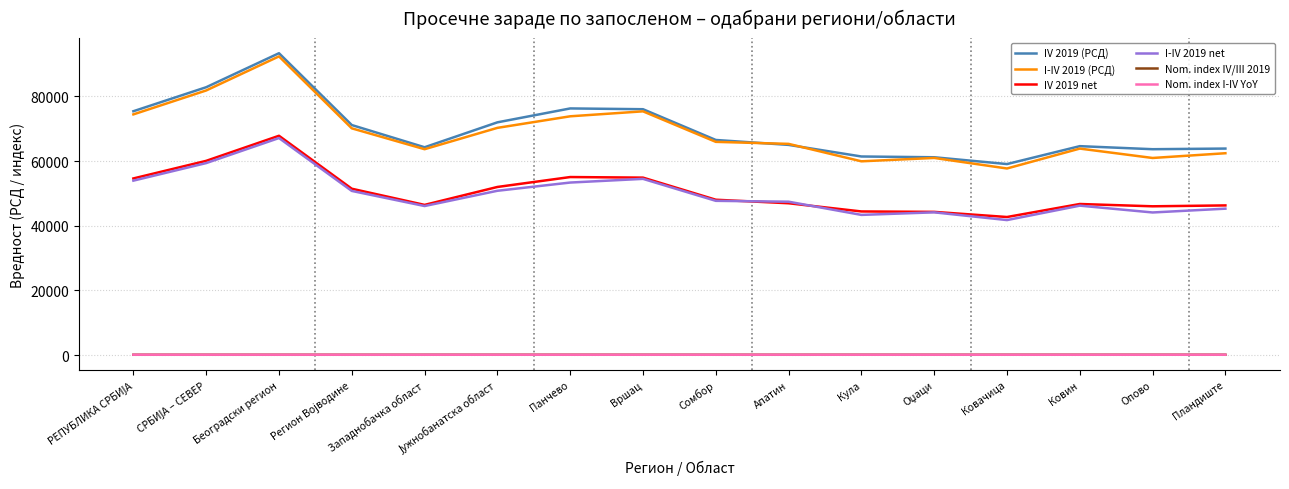

What is the highest value of the IV 2019 net series?

67847.0